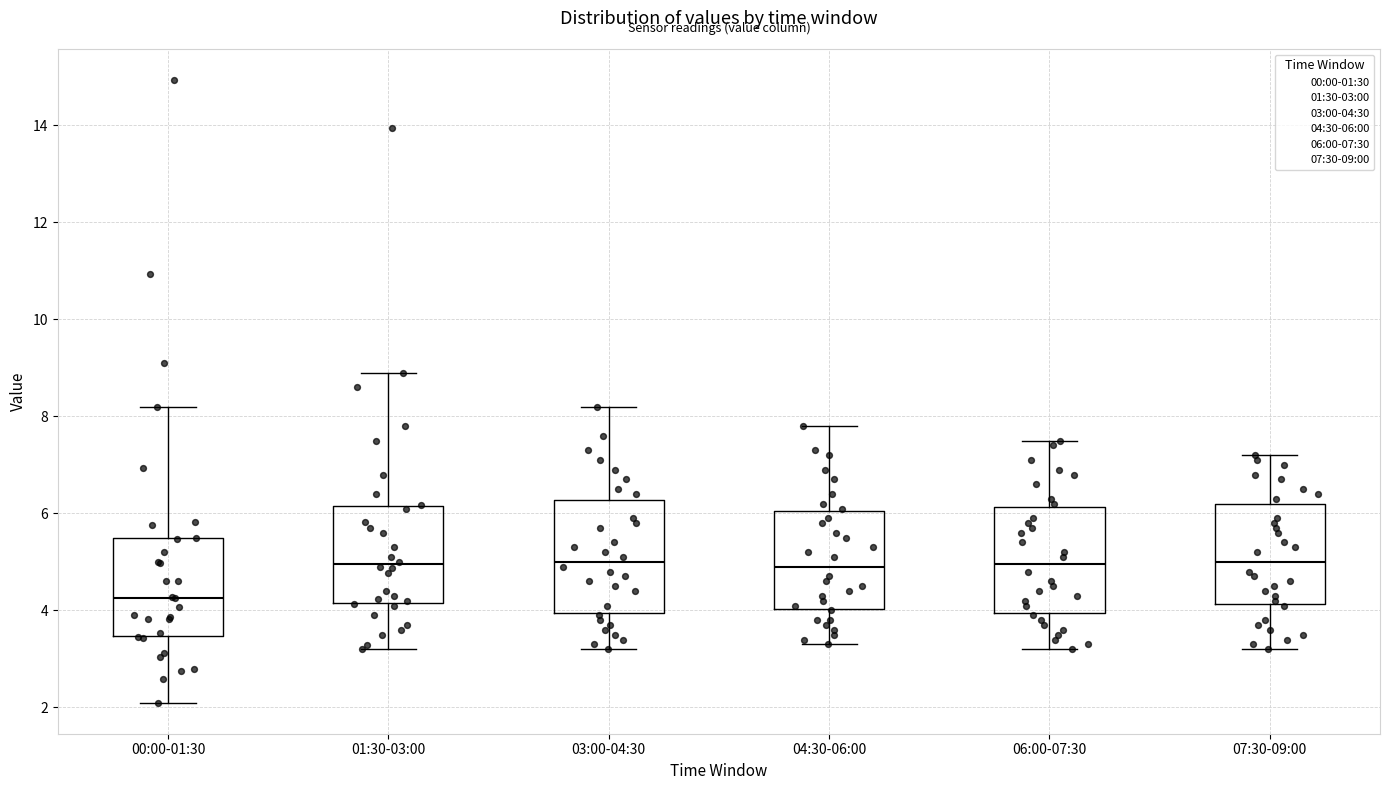

Reading left to right, transcribe this box plot: for each box, give where its median line is, the range the box spans, and where its two whiskers end, as read against the y-axis. The values are not printed on the chart, so give them approximately, as read against the axis.

00:00-01:30: median 4.2, box 3.4 to 5.4, whiskers 2.2 to 8.2
01:30-03:00: median 5.0, box 4.2 to 6.2, whiskers 3.2 to 9.0
03:00-04:30: median 5.0, box 4.0 to 6.2, whiskers 3.2 to 8.2
04:30-06:00: median 5.0, box 4.0 to 6.0, whiskers 3.4 to 7.8
06:00-07:30: median 5.0, box 4.0 to 6.2, whiskers 3.2 to 7.6
07:30-09:00: median 5.0, box 4.2 to 6.2, whiskers 3.2 to 7.2